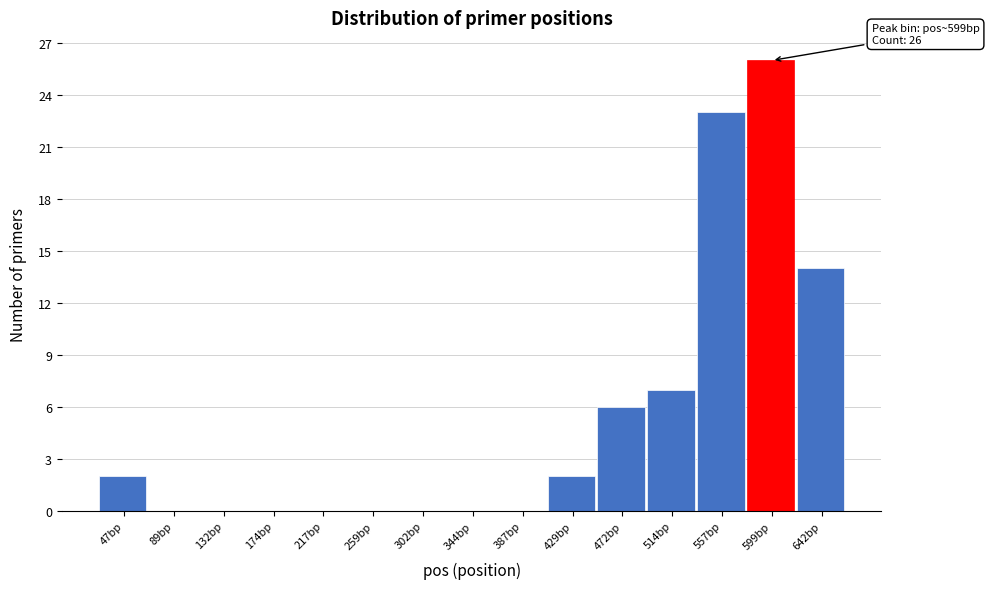

Reading left to right, list all the values displayed in this chart.

47bp=2	89bp=0	132bp=0	174bp=0	217bp=0	259bp=0	302bp=0	344bp=0	387bp=0	429bp=2	472bp=6	514bp=7	557bp=23	599bp=26	642bp=14